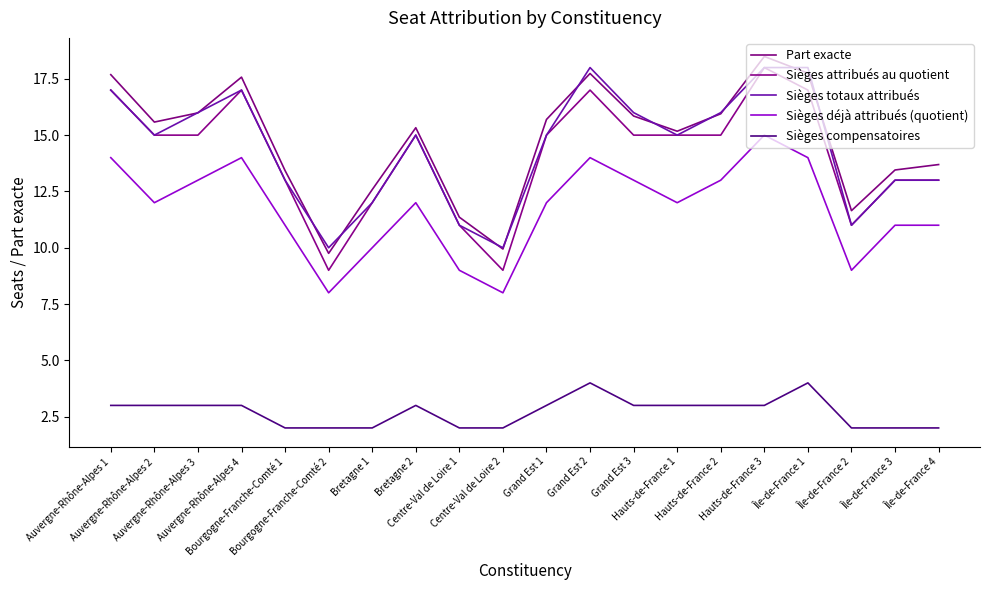

Does the chart display data point markers on the line(s)?

No